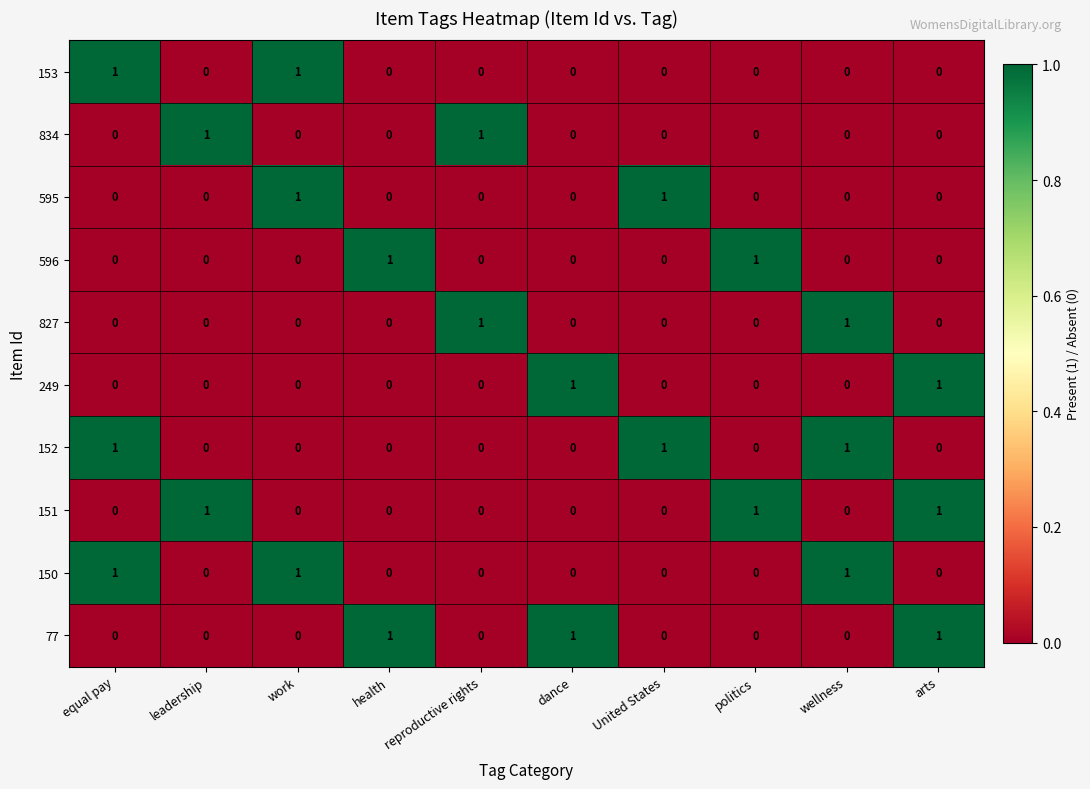

Count the 827 values in the range 0 to 1.

10